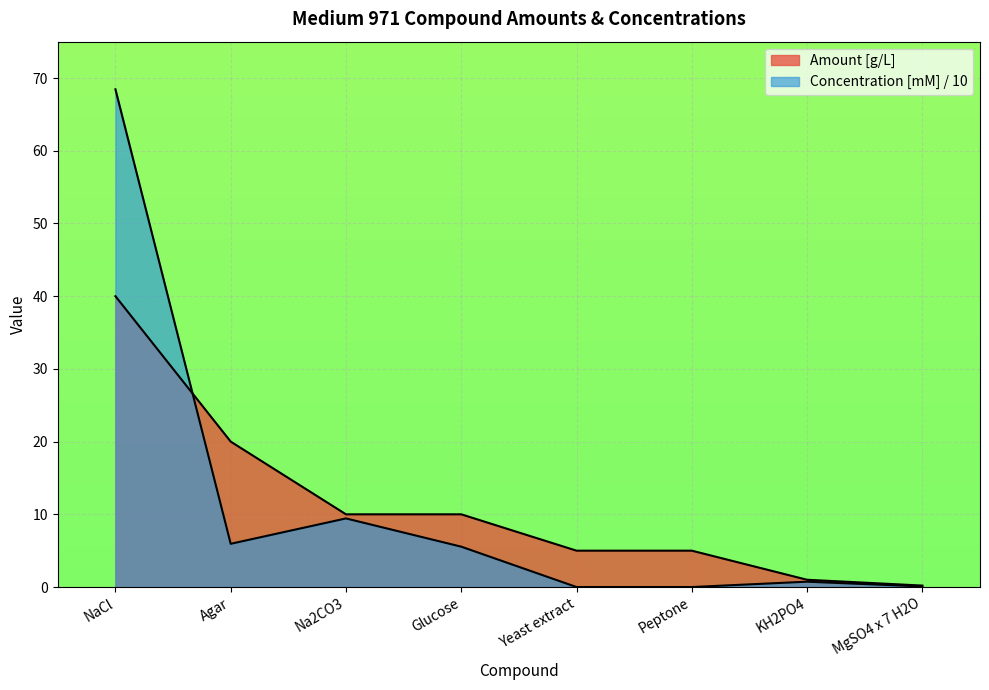

At how many categories does at least one series exceed 65?

1